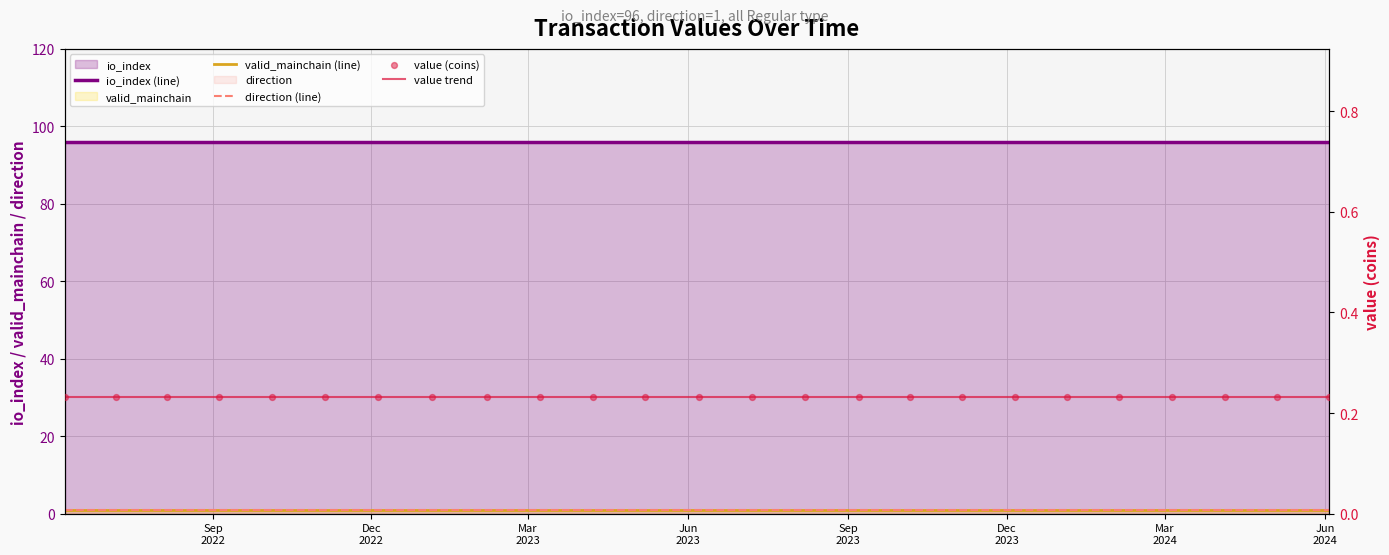

Which series has the largest total across all categories?

io_index (line)